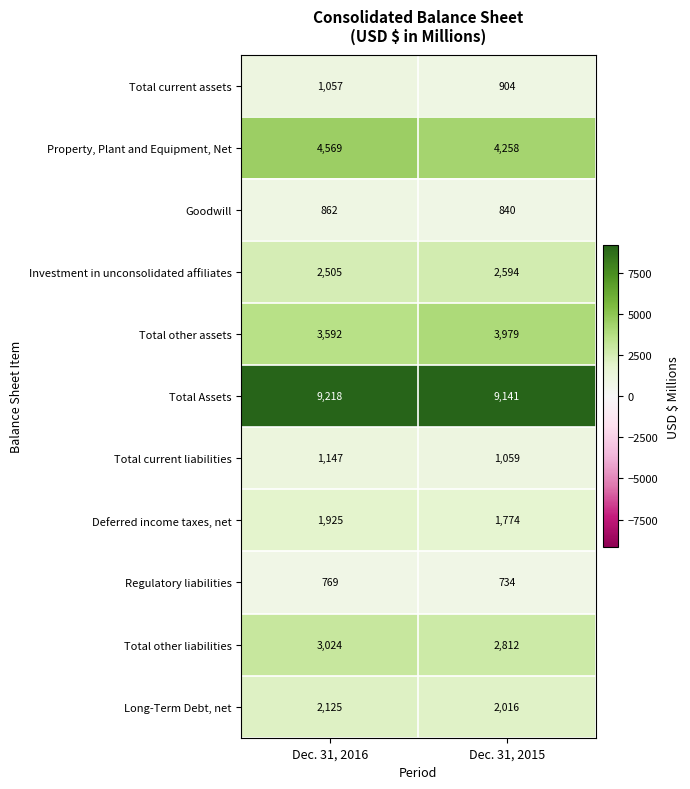

At Dec. 31, 2016, list the series in order from smallest to largest.

Regulatory liabilities, Goodwill, Total current assets, Total current liabilities, Deferred income taxes, net, Long-Term Debt, net, Investment in unconsolidated affiliates, Total other liabilities, Total other assets, Property, Plant and Equipment, Net, Total Assets